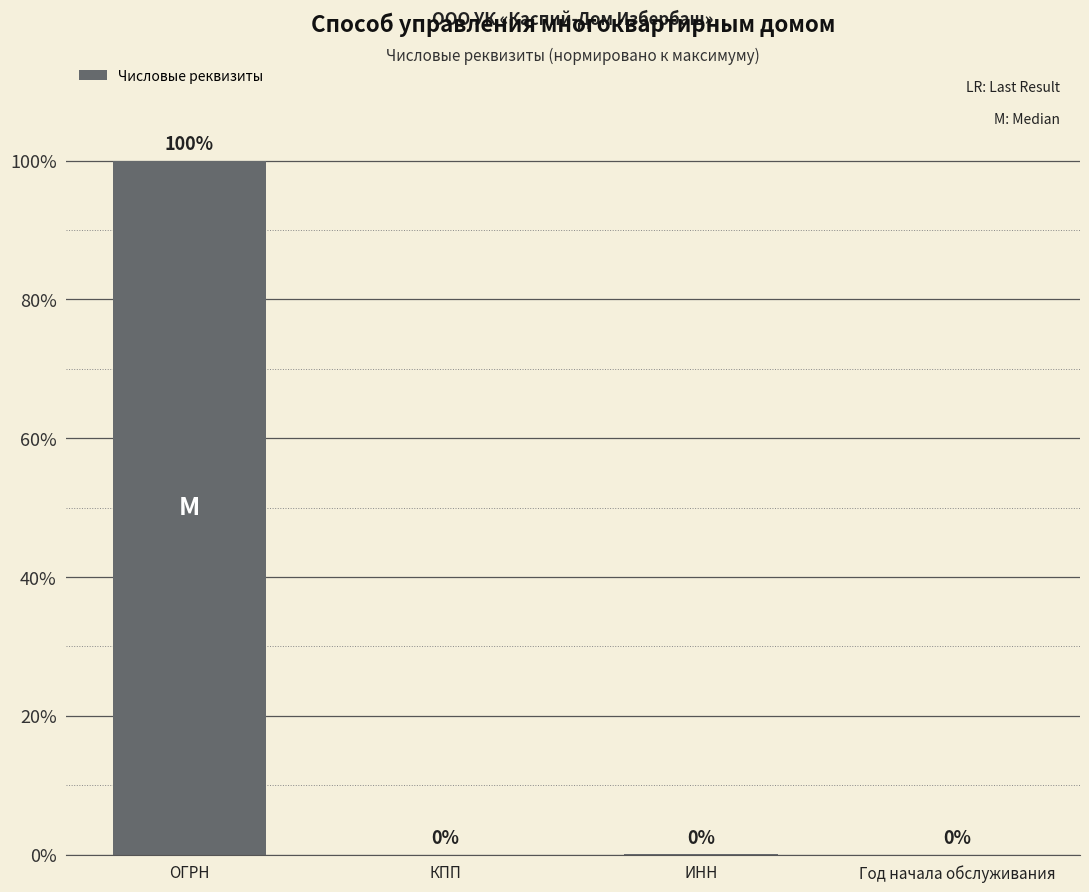

What is the sum of all values?

100.0